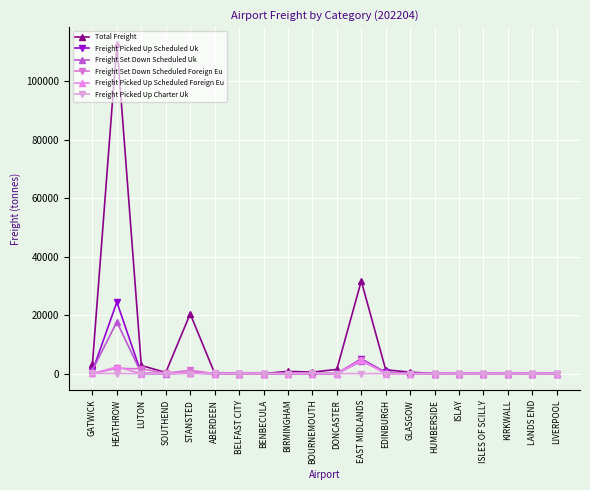

True or false: Freight Picked Up Scheduled Foreign Eu has more than 1 interior local peaks.

True